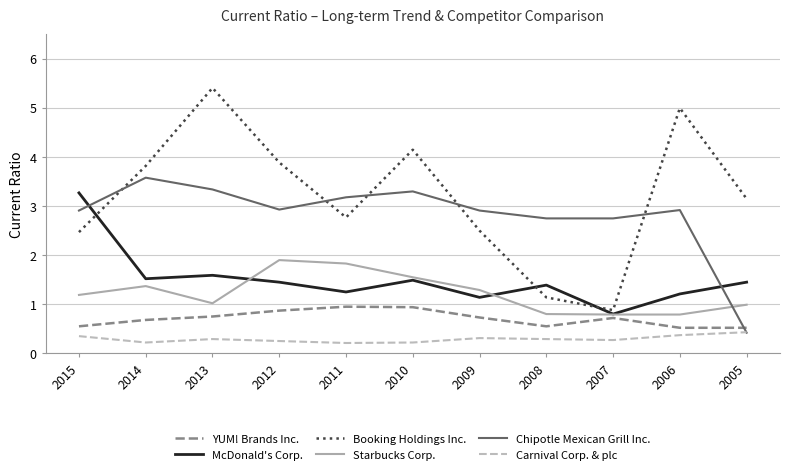

Where is the first local maximum for Booking Holdings Inc.?

2013